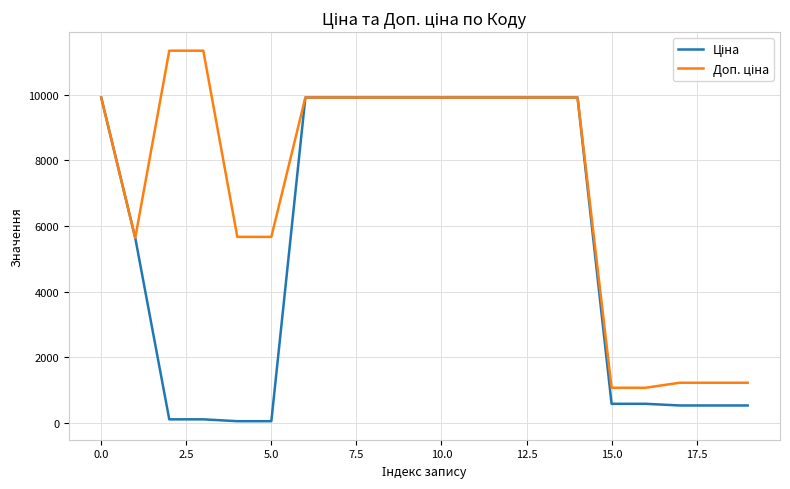

What is the maximum value shown in the chart?

11334.0